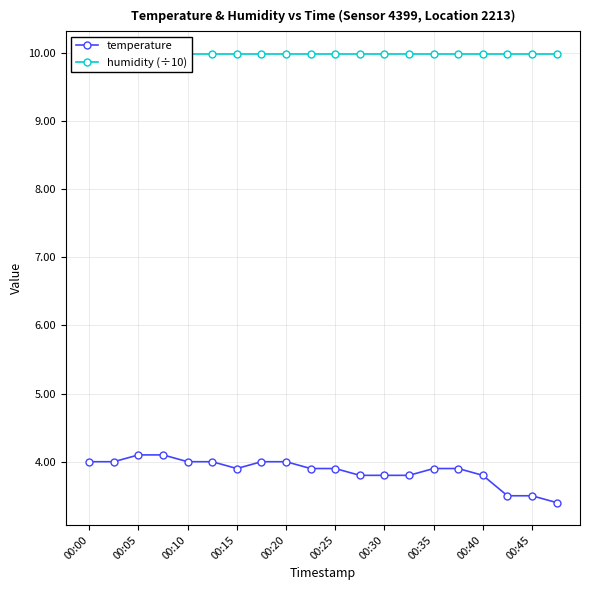

What is the value of the temperature point at the 9th from the left?

4.0